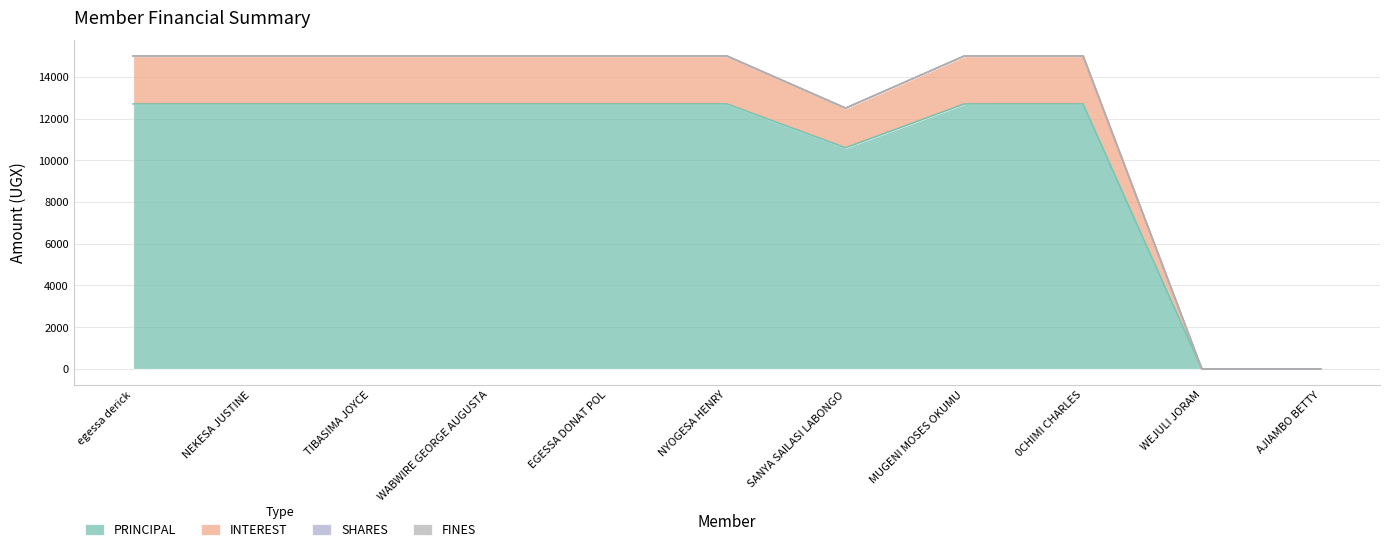

At which label is PRINCIPAL closest to 6350?

SANYA SAILASI LABONGO